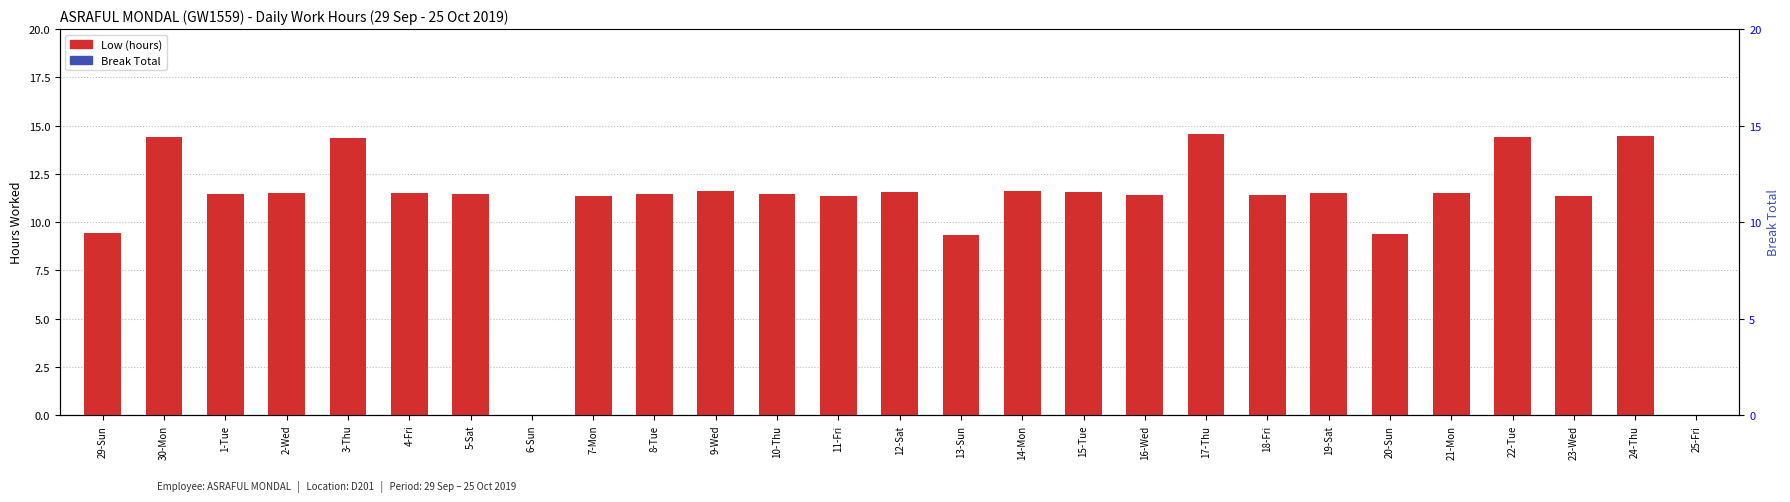

What is the sum of all Low (hours) values?

295.4